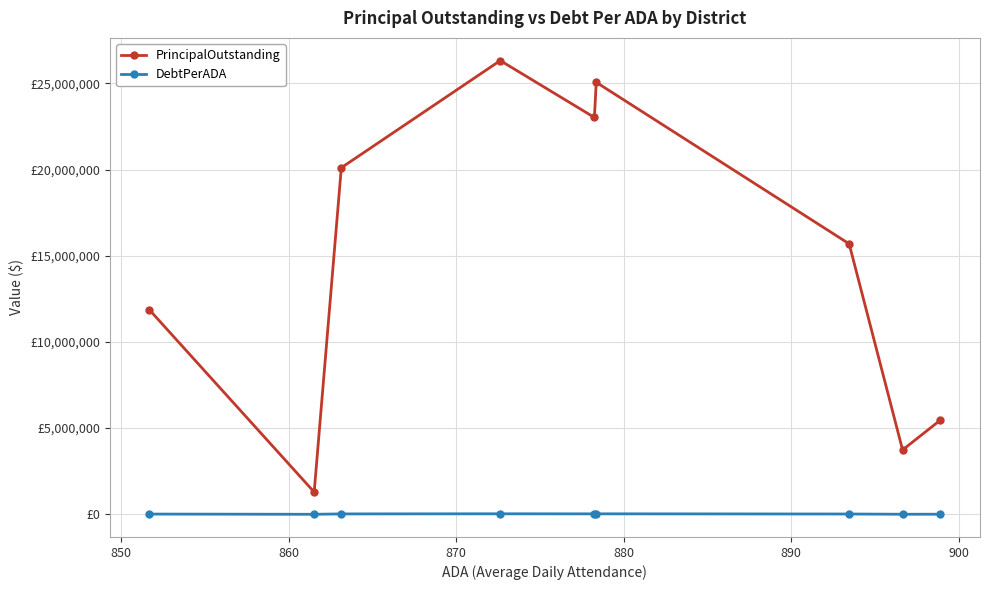

How many distinct data groups are displayed?

2